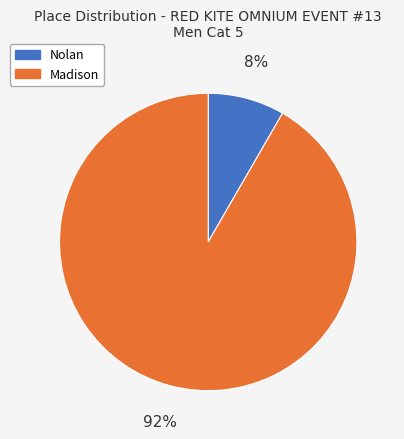

What percentage is the Madison slice, to the nearest percent?

92%